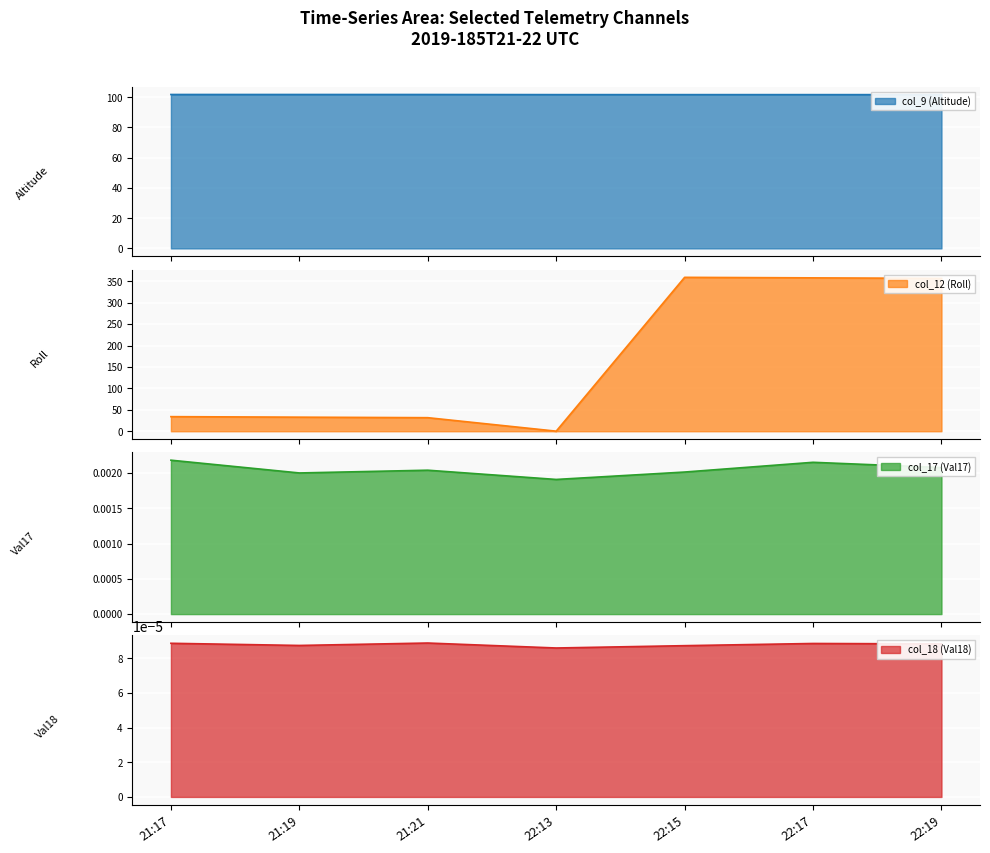

What is the spread (max minus min) of values at 21:17?

101.8